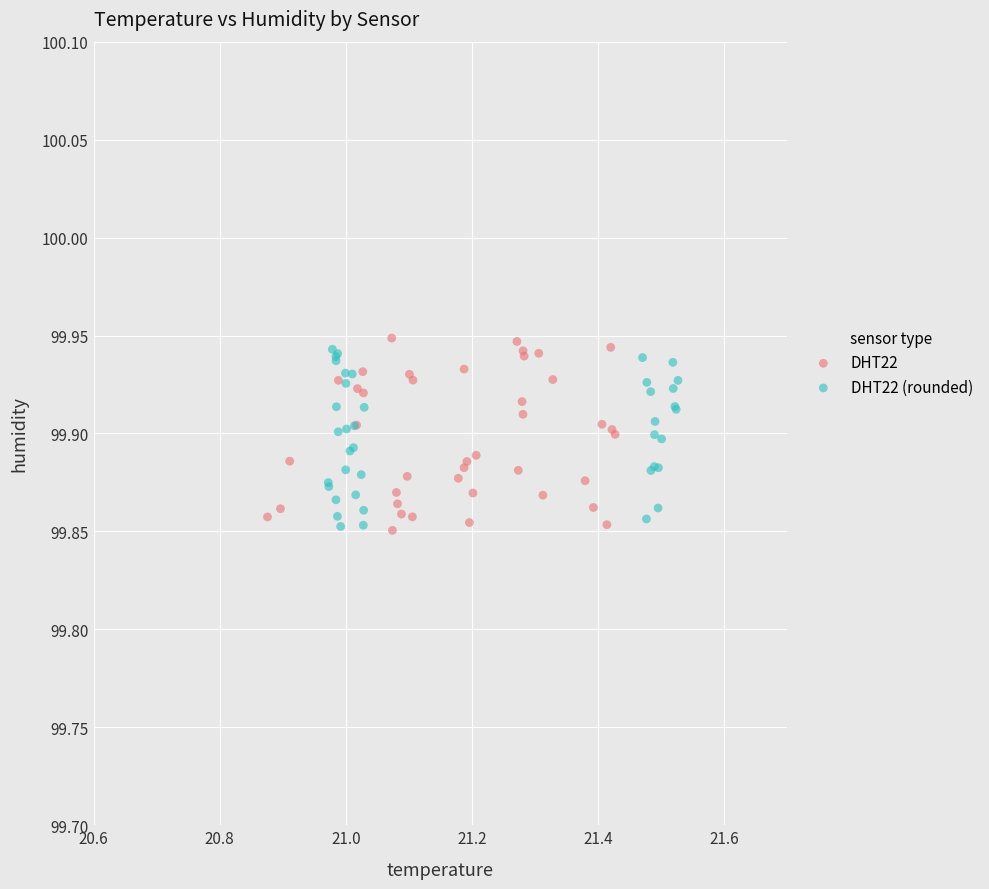

Which series has the largest Y range (max minus min)?

DHT22